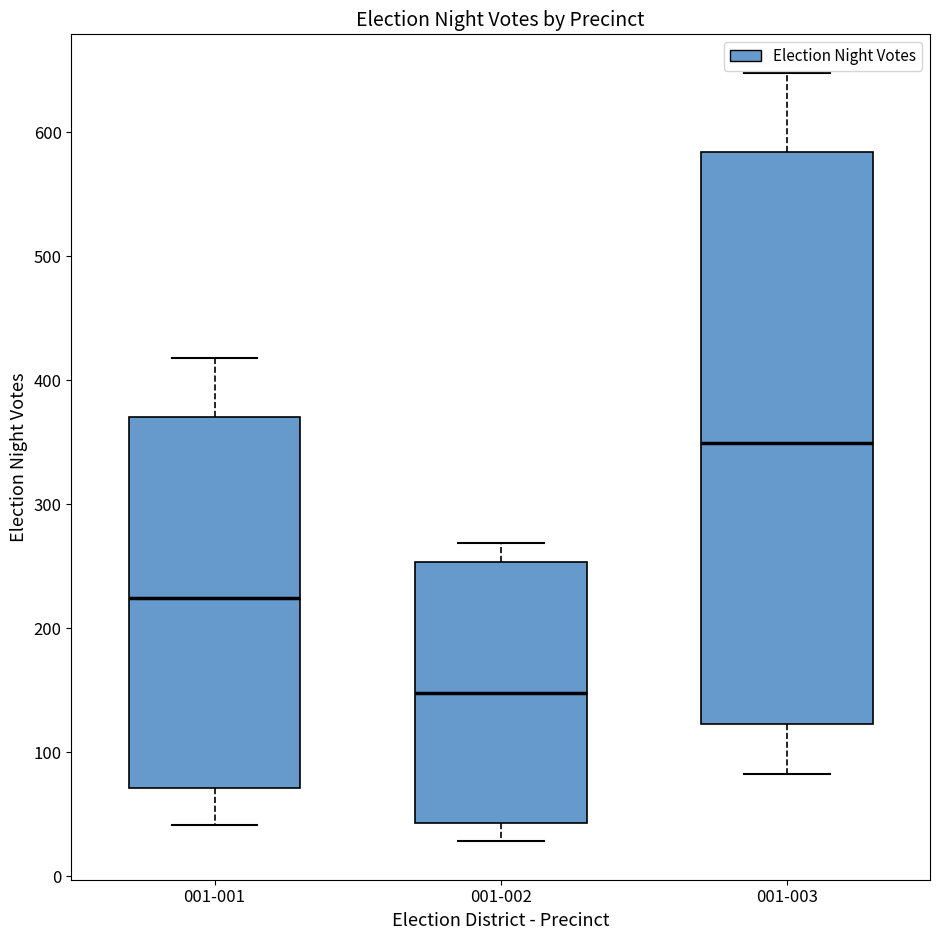

Reading left to right, transcribe this box plot: for each box, give where its median line is, the range the box spans, and where its two whiskers end, as read against the y-axis. The values are not printed on the chart, so give them approximately, as read against the axis.

001-001: median 220, box 70 to 370, whiskers 40 to 420
001-002: median 150, box 40 to 250, whiskers 30 to 270
001-003: median 350, box 120 to 580, whiskers 80 to 650